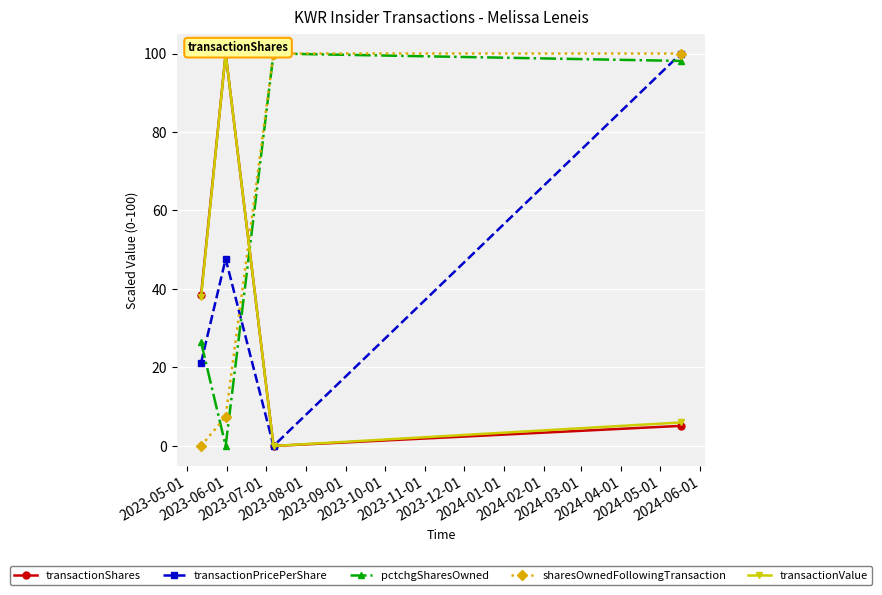

What is the difference between the highest and lowest values at 2023-08-01?

94.9